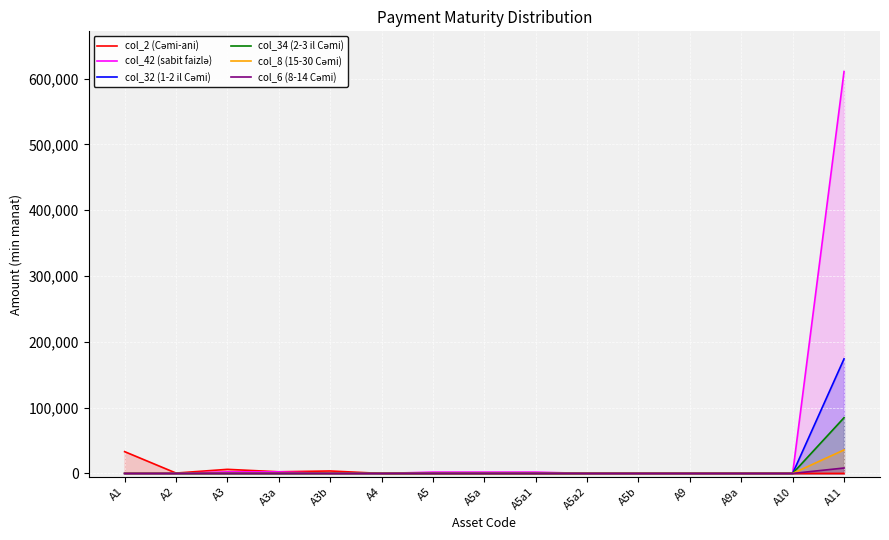

What is the average value of the col_8 (15-30 Cəmi) series?

2378.1